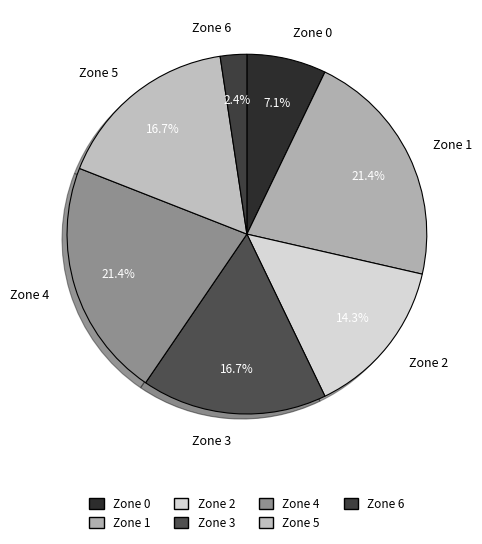

Is it true that Zone 5 is 17% of the pie?

True